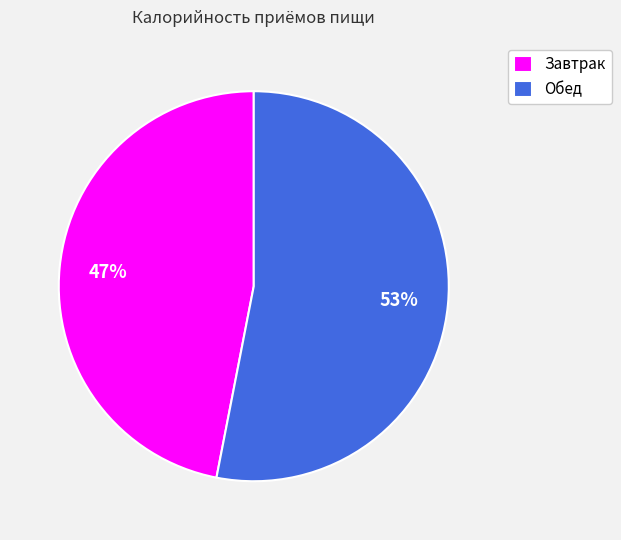

To the nearest percent, what is the combined percentage of Обед and Завтрак?

100%